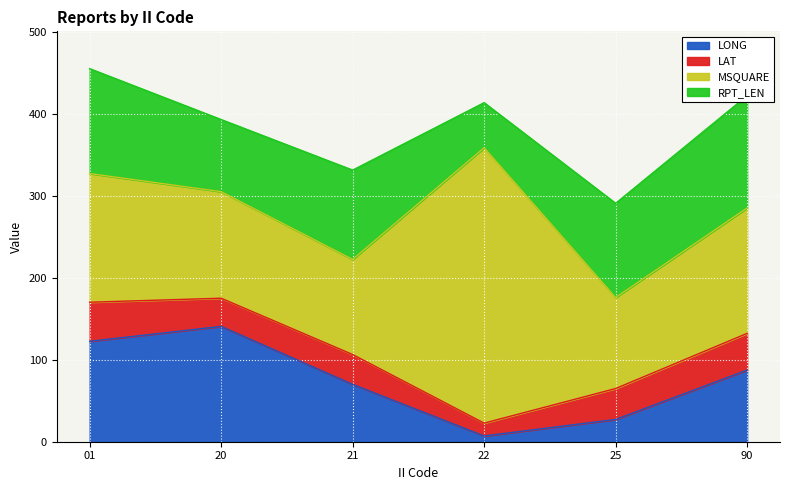

The LONG series shows 166.9 at 01. True or false?

False